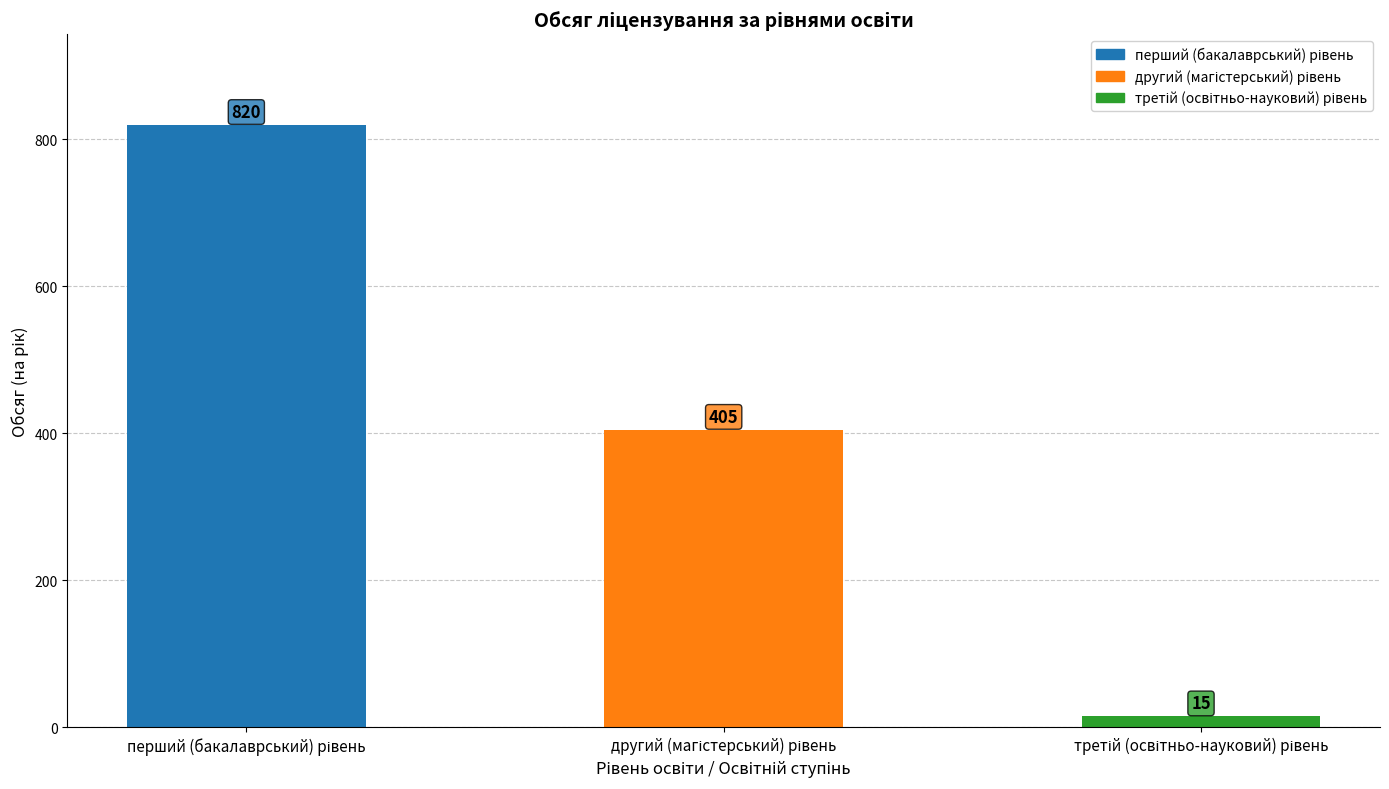

What is the value of the 3rd bar from the left?

15